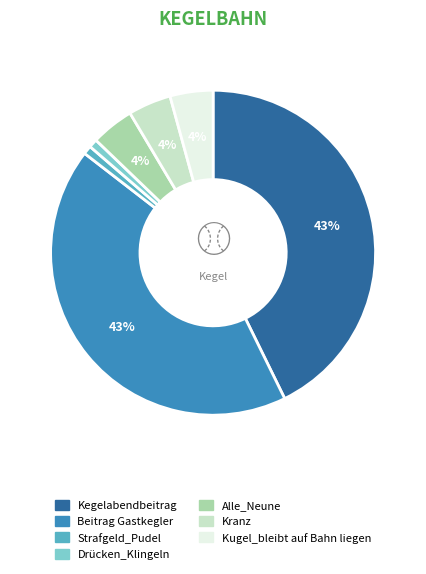

True or false: Strafgeld_Pudel accounts for 11% of the total.

False